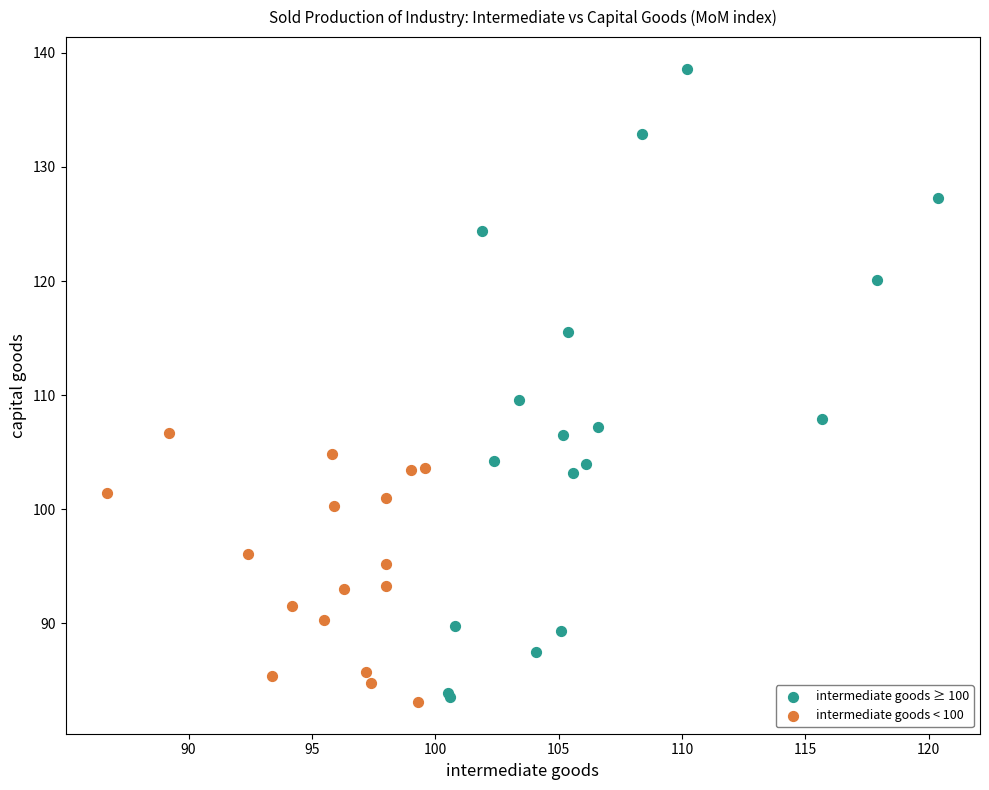

Which series has the widest spread of Y values?

intermediate goods ≥ 100